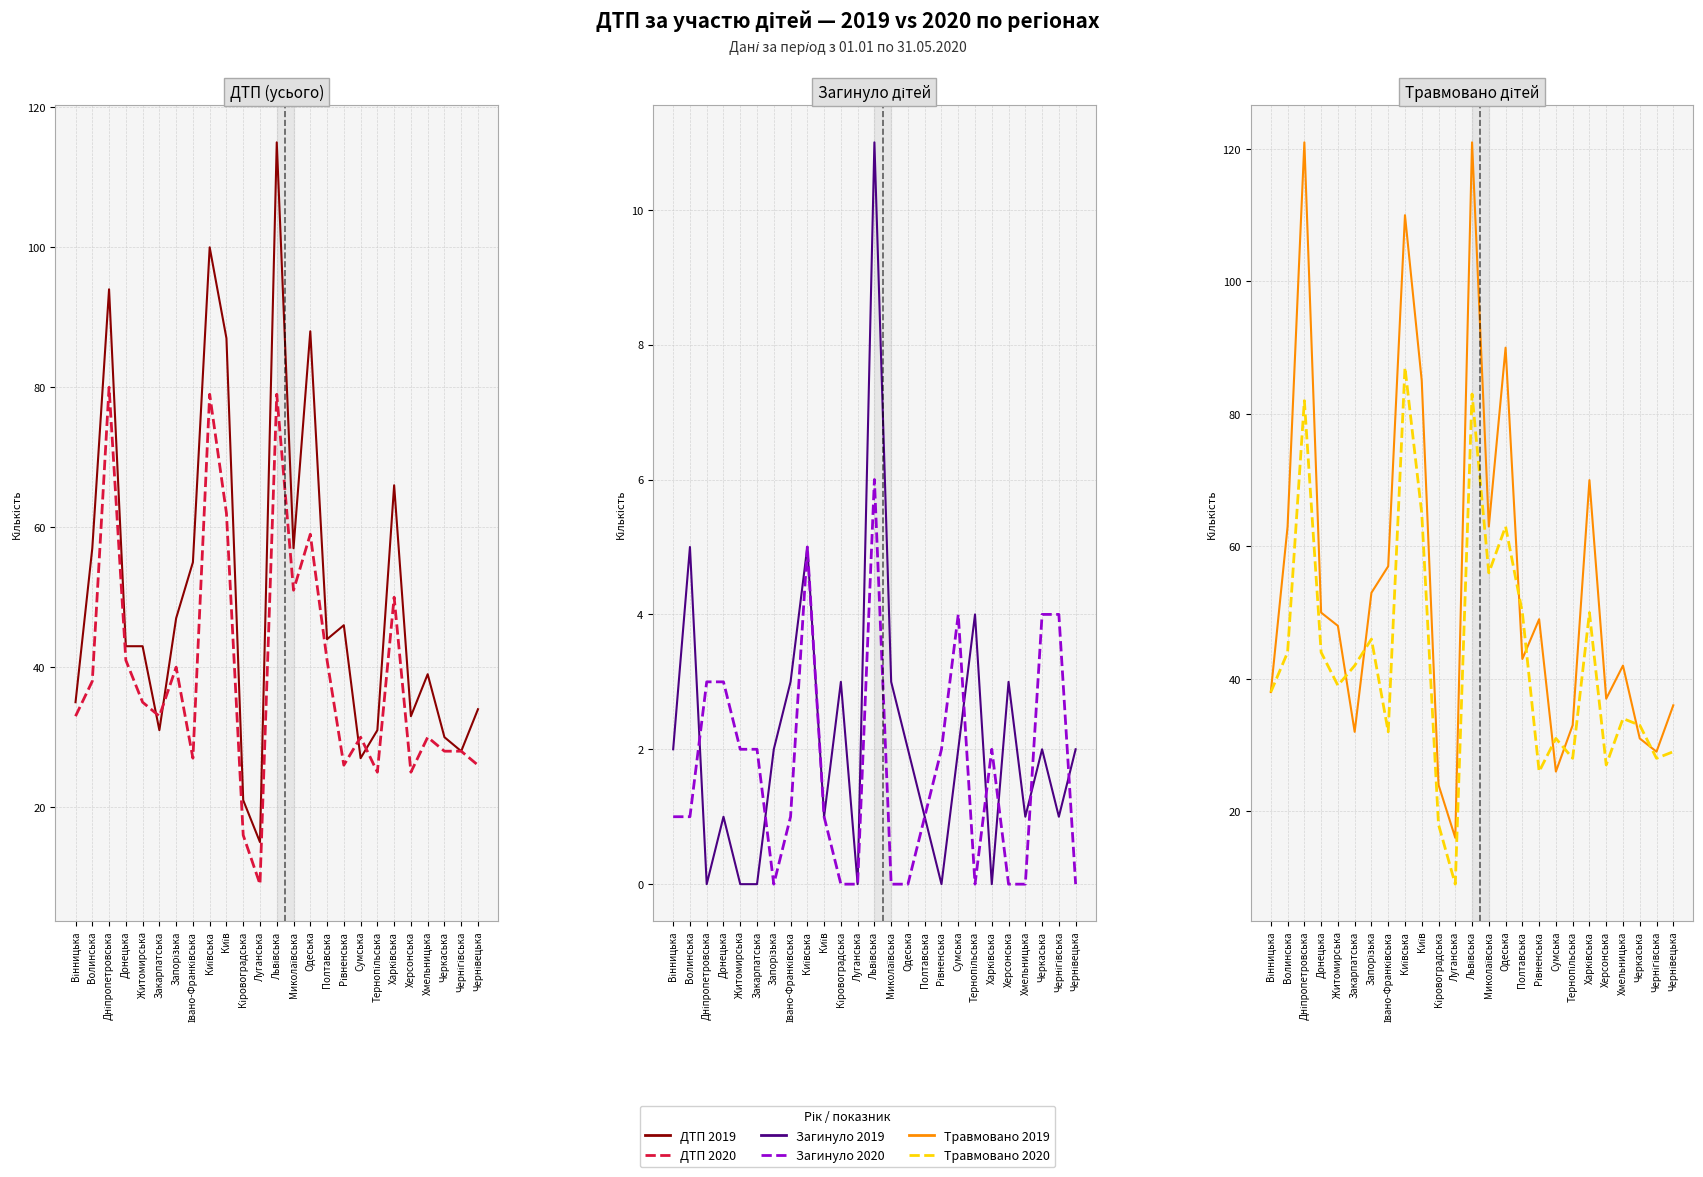

True or false: Загинуло 2020 has a value of 4 at Чернігівська.

True